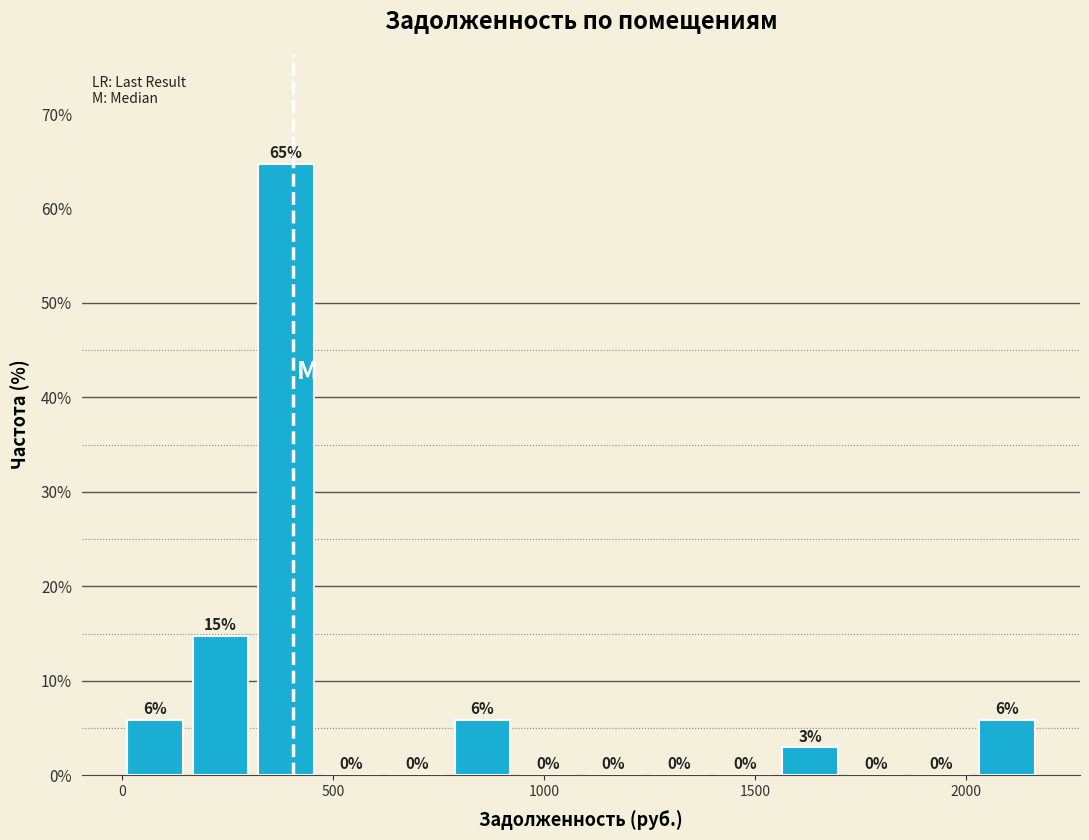

Around what value on the x-axis is the tallest bar? Give the approximate position of its centre, as read against the axis.

400